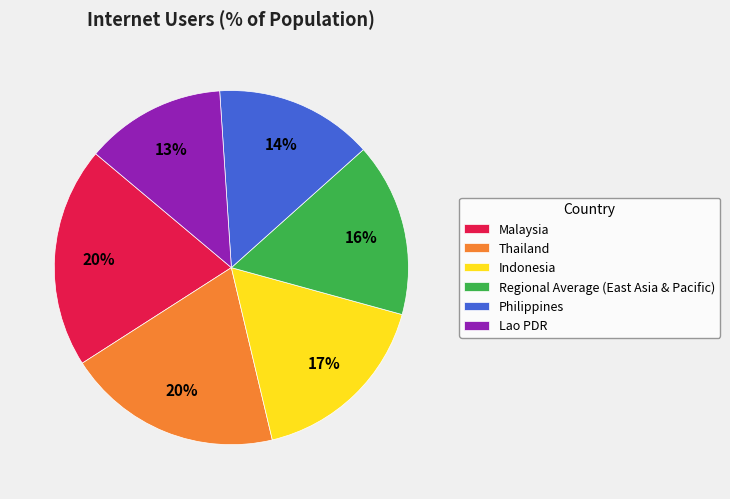

Does any single category account for the majority?

No